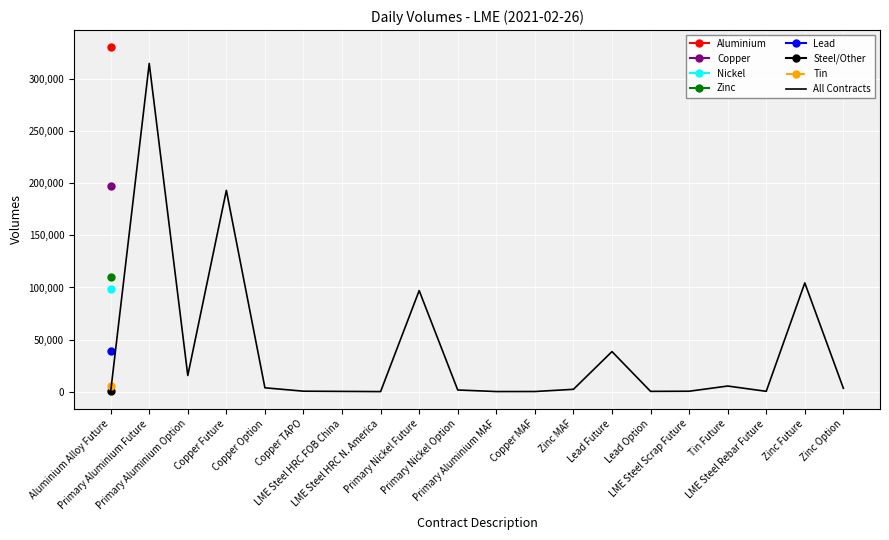

Rank the categories by value from lowest to highest.

Aluminium Alloy Future, LME Steel HRC N. America, Primary Aluminium MAF, Copper MAF, LME Steel HRC FOB China, Lead Option, LME Steel Rebar Future, LME Steel Scrap Future, Copper TAPO, Primary Nickel Option, Zinc MAF, Zinc Option, Copper Option, Tin Future, Primary Aluminium Option, Lead Future, Primary Nickel Future, Zinc Future, Copper Future, Primary Aluminium Future